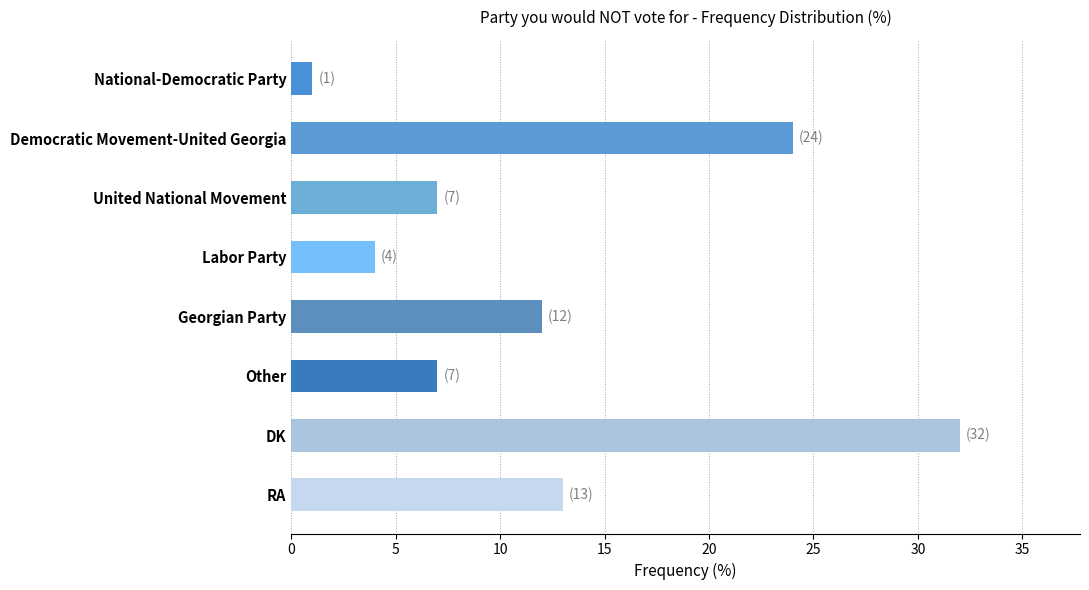

What is the difference between the maximum and minimum values?

31